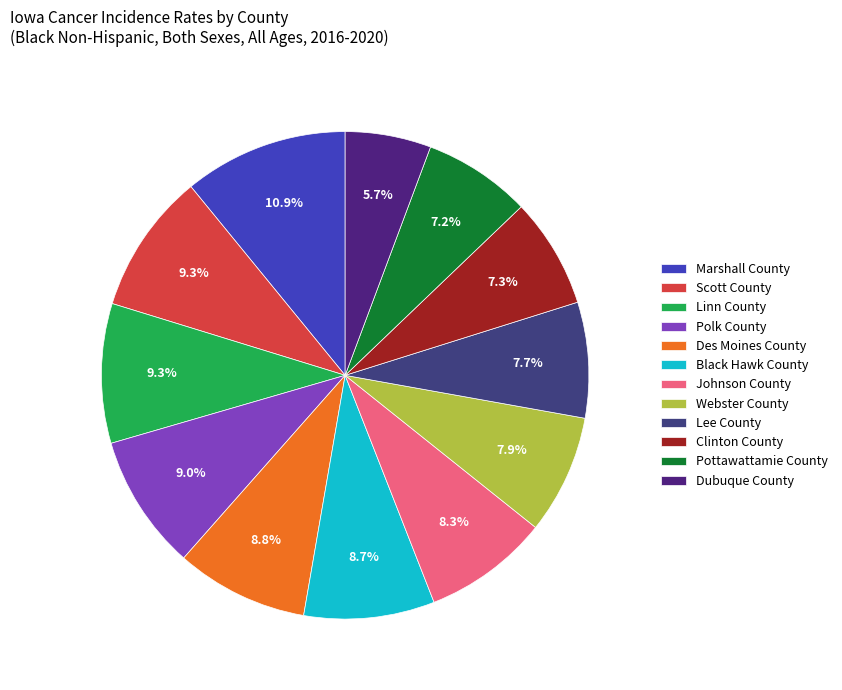

Which category has the smallest portion of the pie?

Dubuque County